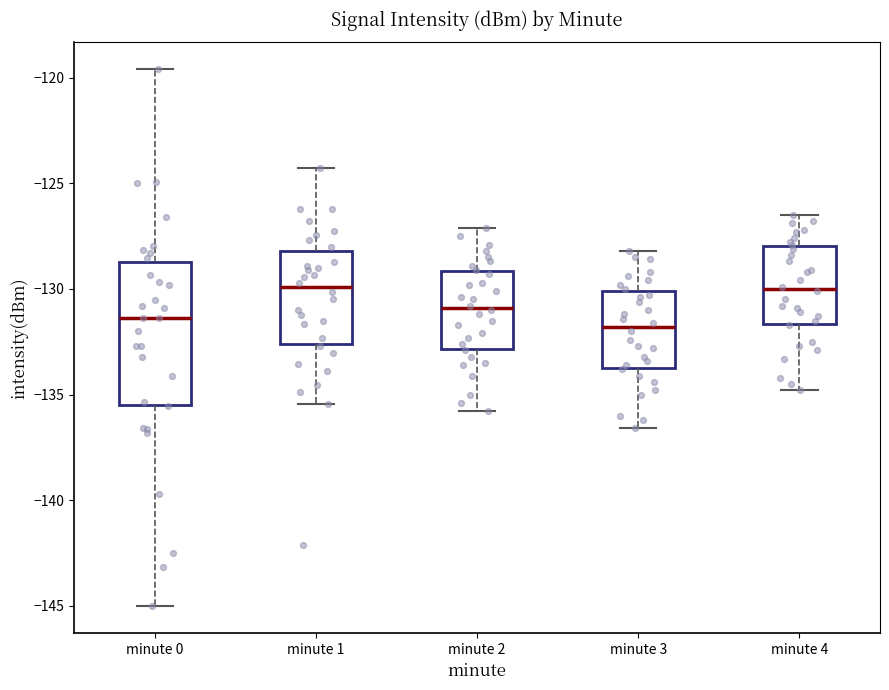

Reading left to right, read every box against the y-axis: the position of its median line, the range the box covers, and the ends of its whiskers. The values are not printed on the chart, so give them approximately, as read against the axis.

minute 0: median -131.5, box -135.5 to -128.5, whiskers -145.0 to -119.5
minute 1: median -130.0, box -132.5 to -128.0, whiskers -135.5 to -124.5
minute 2: median -131.0, box -133.0 to -129.0, whiskers -136.0 to -127.0
minute 3: median -132.0, box -133.5 to -130.0, whiskers -136.5 to -128.0
minute 4: median -130.0, box -131.5 to -128.0, whiskers -135.0 to -126.5